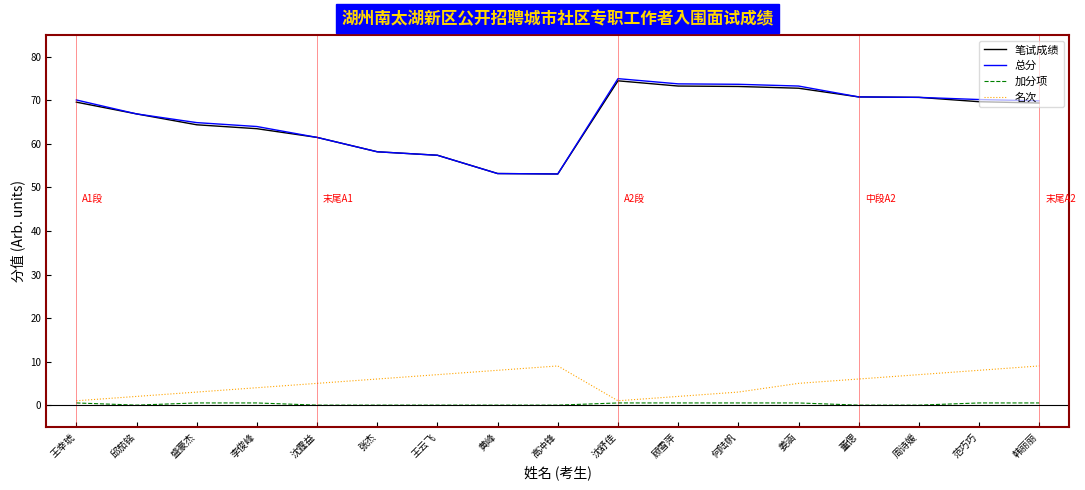

What position from the right is 黄峰?

10